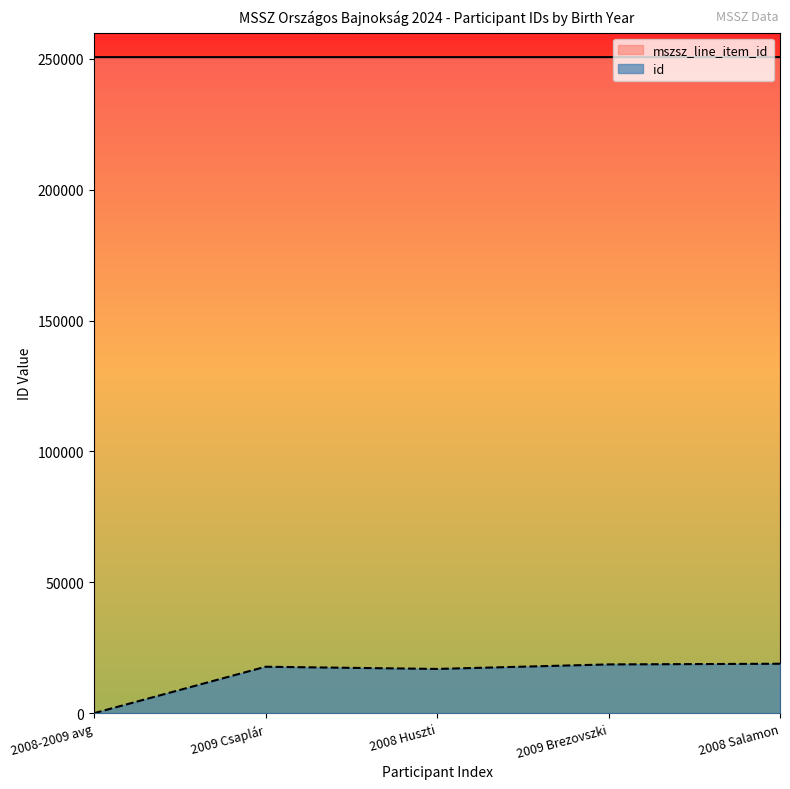

True or false: mszsz_line_item_id has more than 1 points higher than both neighbors.

False